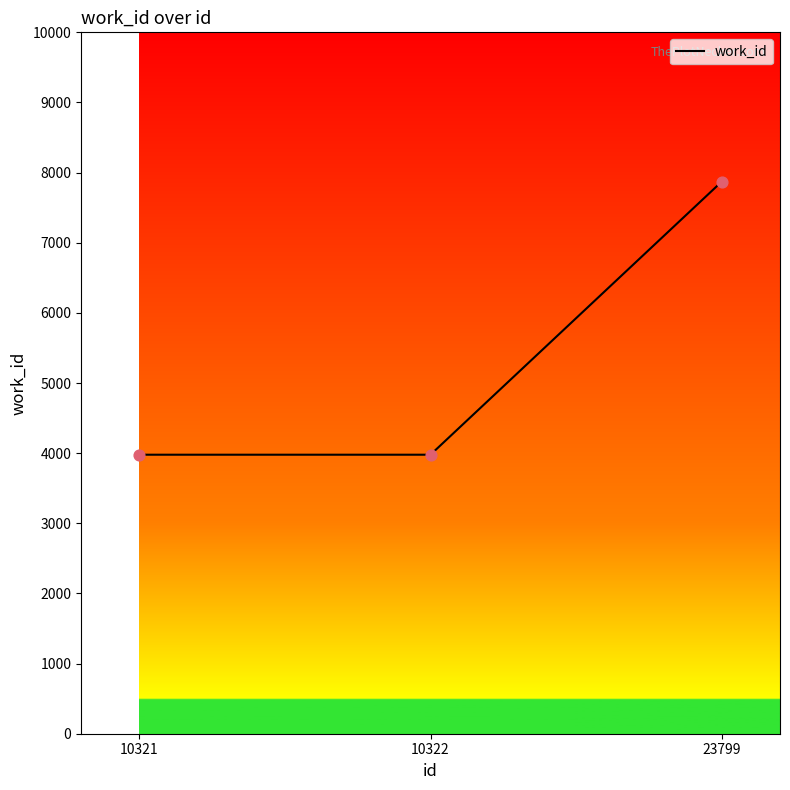

What is the ratio of the value at 10322 to the value at 10321?

1.0